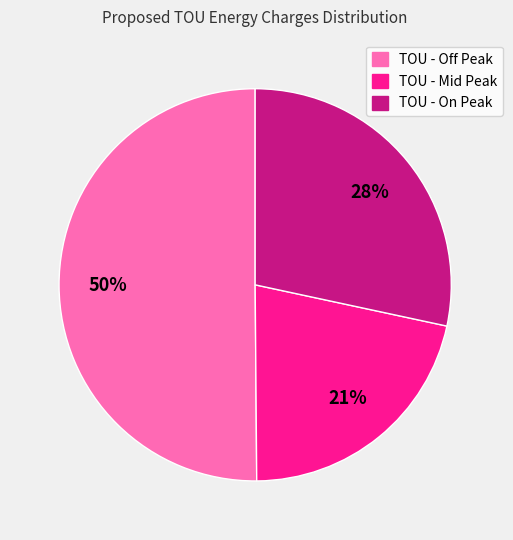

Does TOU - On Peak represent more than half of the total?

No